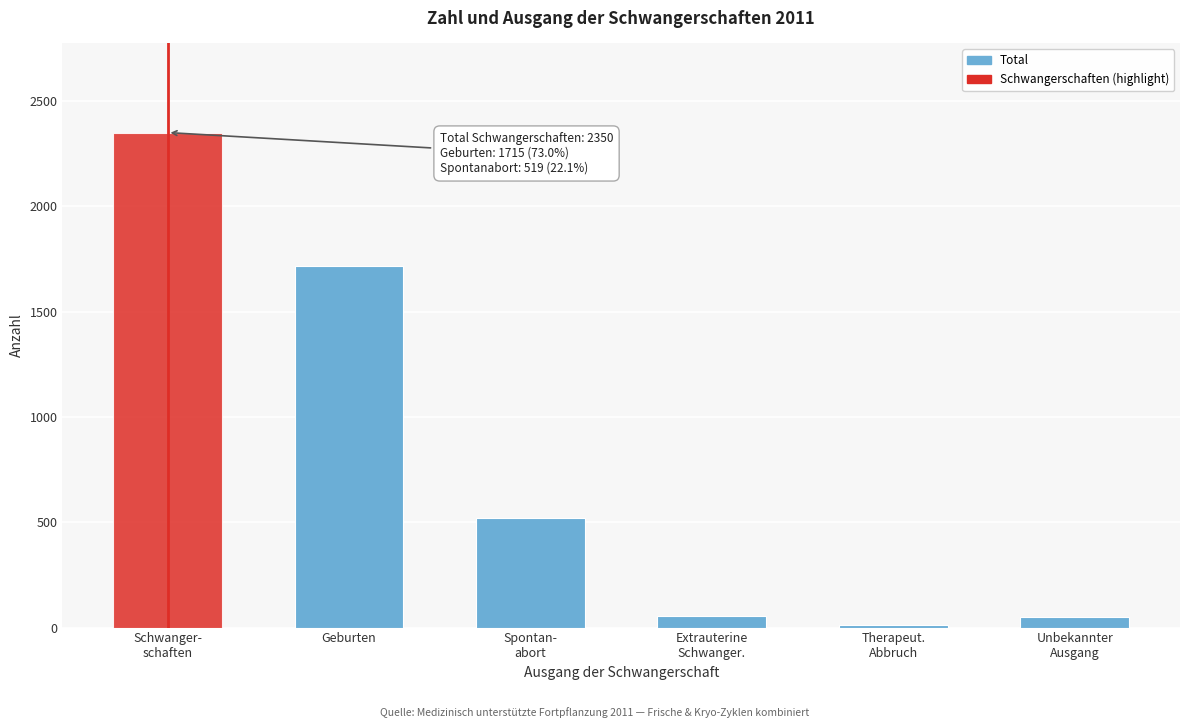

What is the difference between the maximum and minimum values?

2336